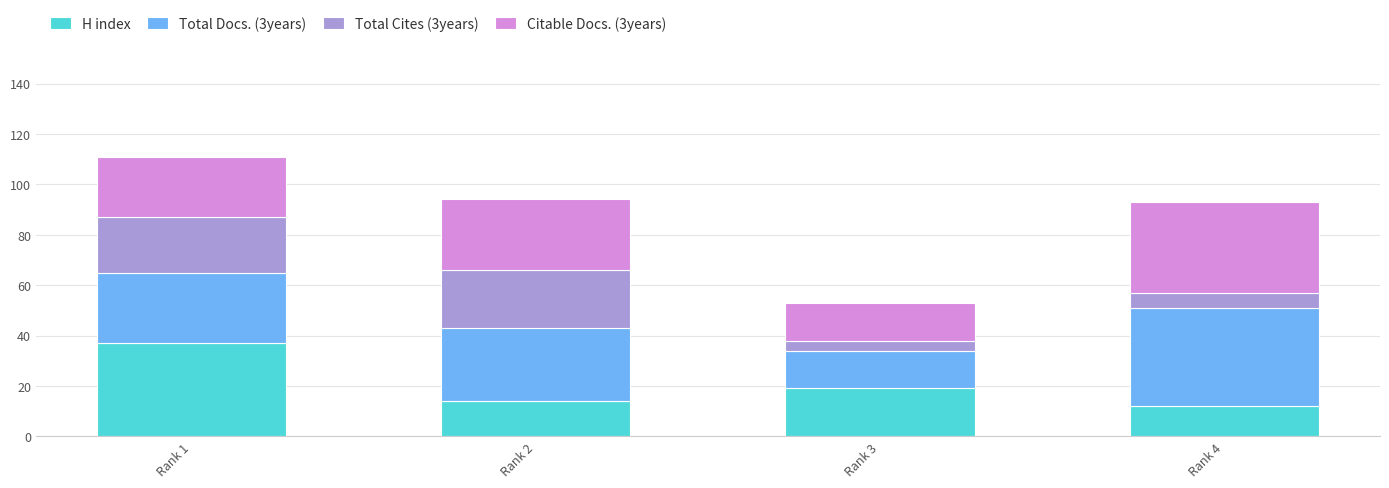

True or false: H index has a value of 19 at Rank 3.

True